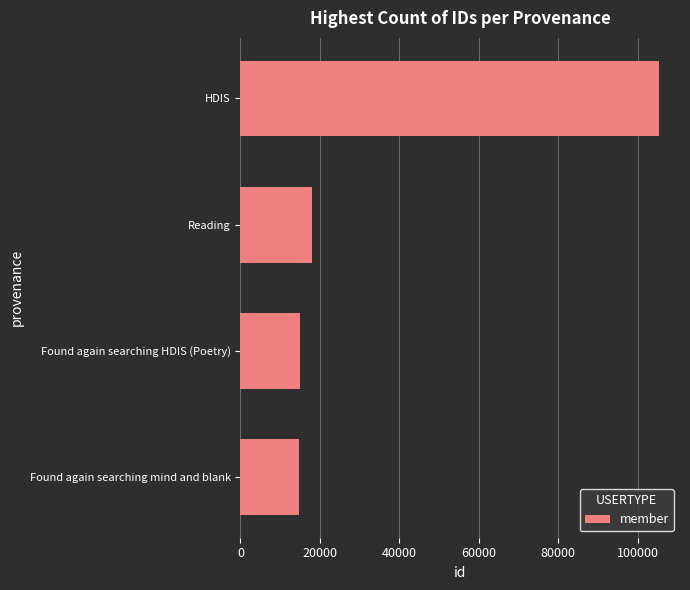

Does the chart contain any negative values?

No